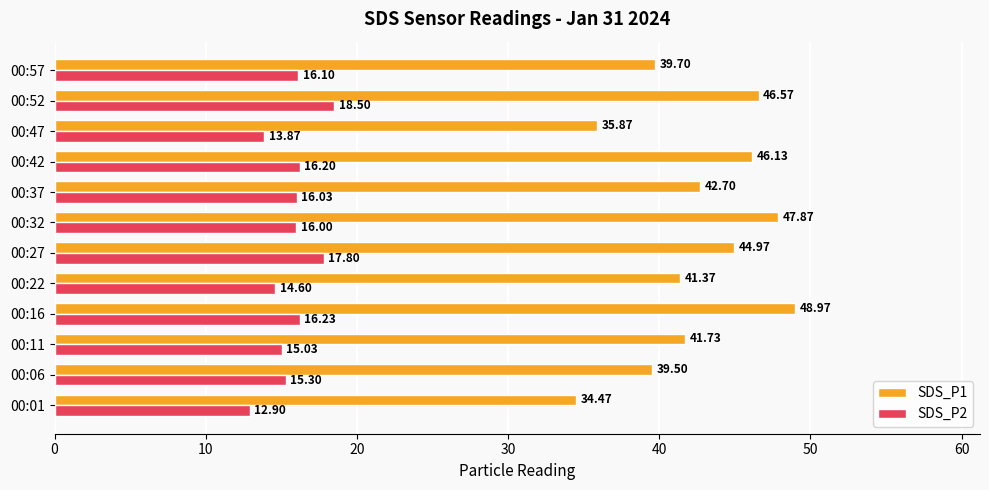

What is the highest value of the SDS_P2 series?

18.5